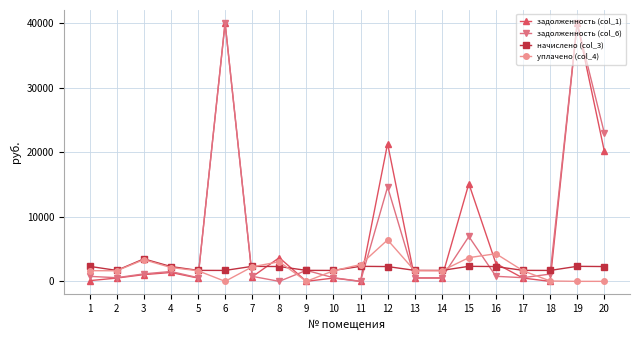

True or false: задолженность (col_6) and уплачено (col_4) intersect in this chart.

True